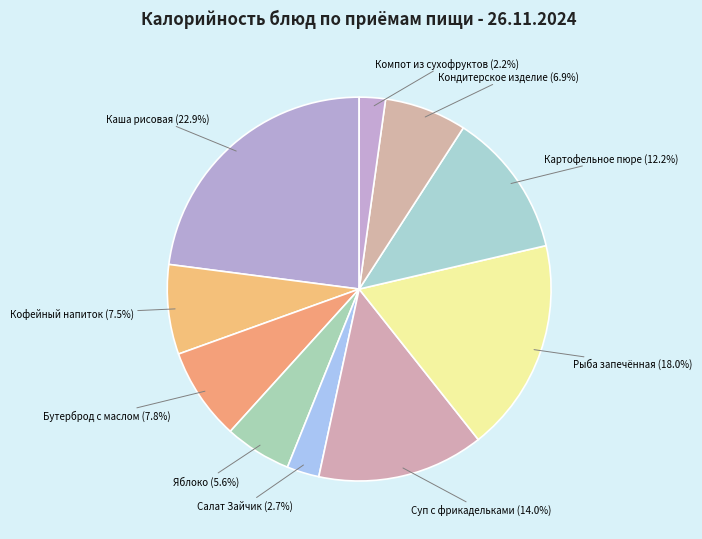

Which category has the biggest portion of the pie?

Каша рисовая